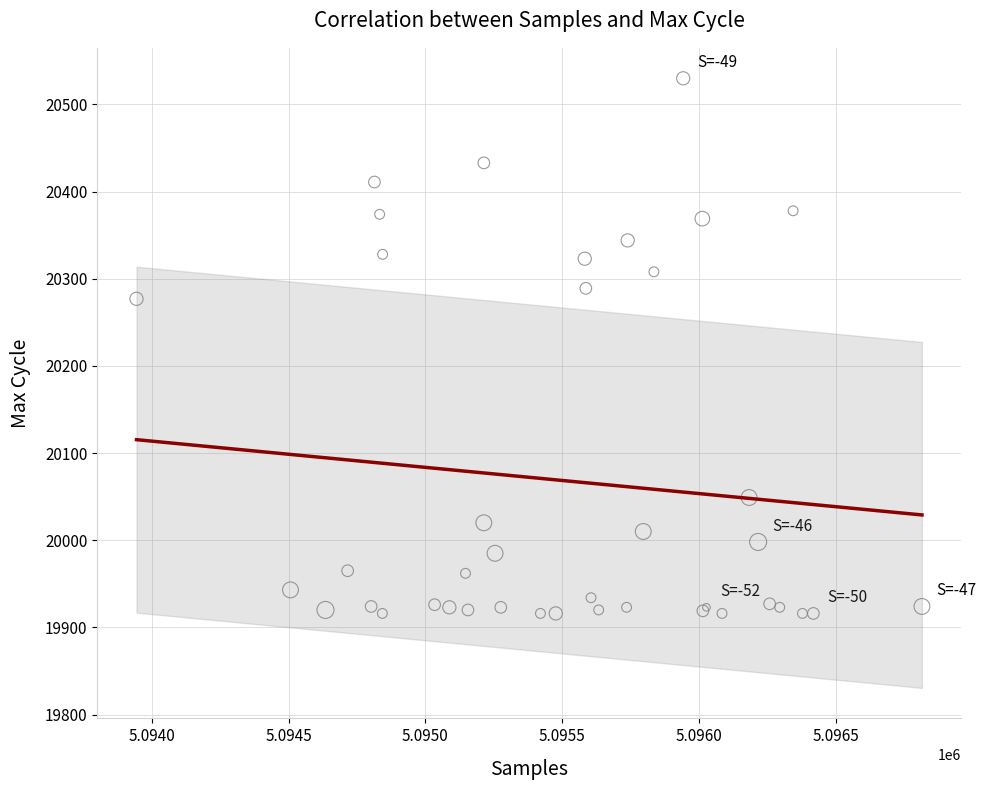

What Y value in the scatter plot is closest to 20223?

20277